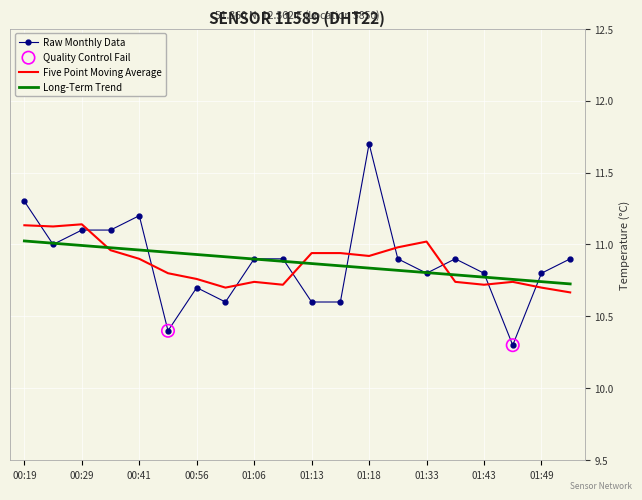

Which series has the widest spread of values?

Raw Monthly Data